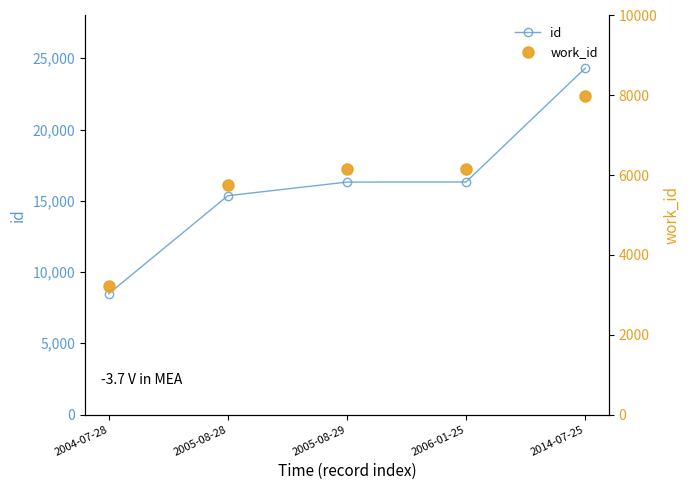

True or false: work_id and id intersect in this chart.

False